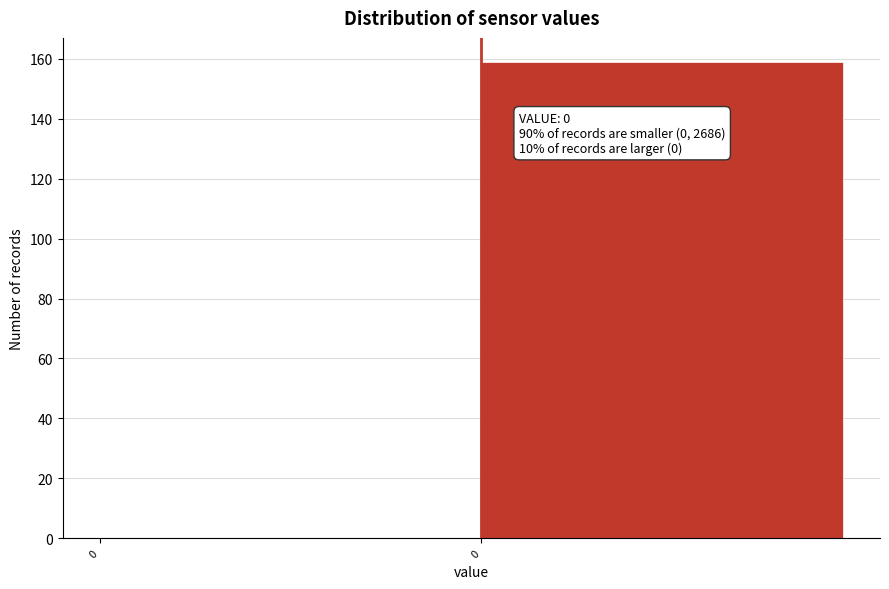

How many positive values are there?

1